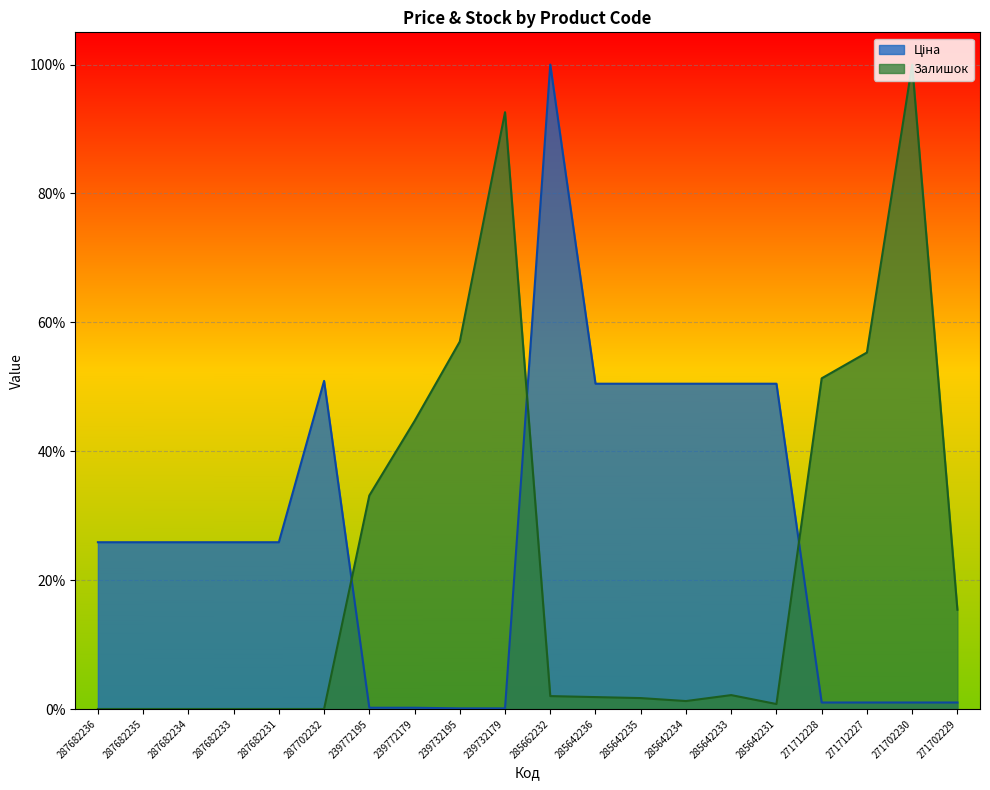

Reading right to left, what are all the values shown in this chart?

Ціна: 271702229=0.0	271702230=0.0	271712227=0.0	271712228=0.0	285642231=0.5	285642233=0.5	285642234=0.5	285642235=0.5	285642236=0.5	285662232=1.0	239732179=0.0	239732195=0.0	239772179=0.0	239772195=0.0	287702232=0.5	287682231=0.3	287682233=0.3	287682234=0.3	287682235=0.3	287682236=0.3
Залишок: 271702229=0.2	271702230=1.0	271712227=0.6	271712228=0.5	285642231=0.0	285642233=0.0	285642234=0.0	285642235=0.0	285642236=0.0	285662232=0.0	239732179=0.9	239732195=0.6	239772179=0.4	239772195=0.3	287702232=0.0	287682231=0.0	287682233=0.0	287682234=0.0	287682235=0.0	287682236=0.0